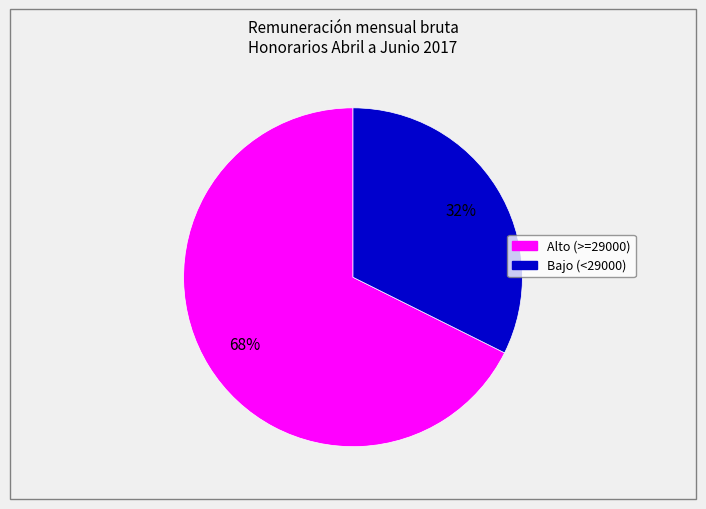

To the nearest percent, what is the average slice percentage?

50%